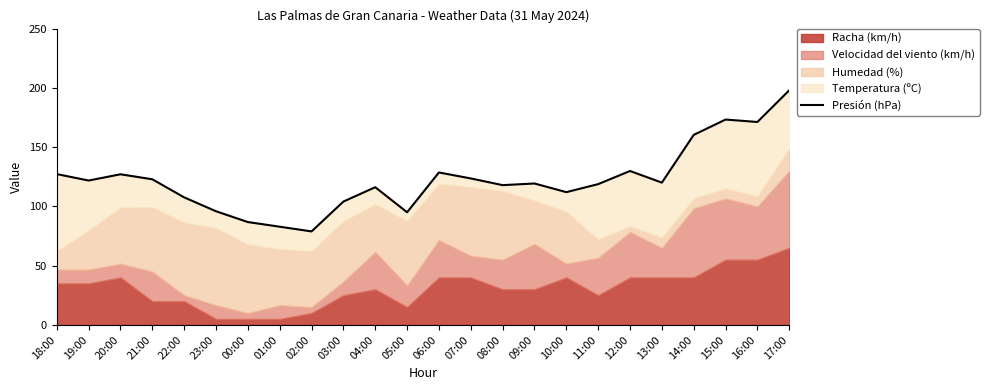

How many lines are shown in the chart?

1